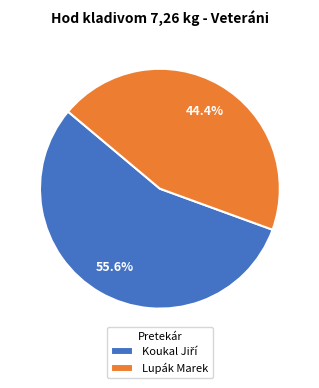

Which category has the smallest portion of the pie?

Lupák Marek